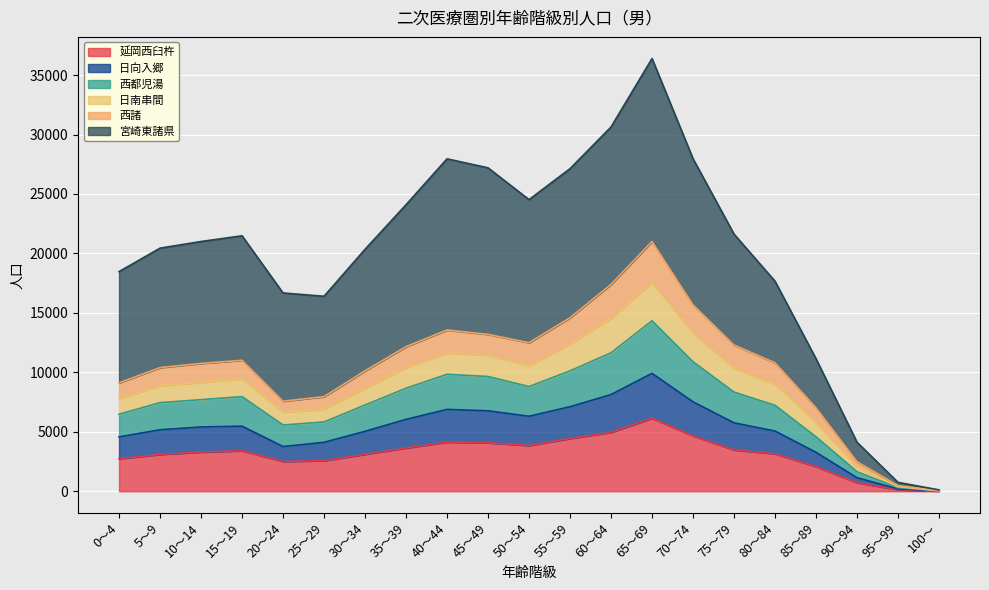

True or false: 西都児湯 and 西諸 intersect in this chart.

False